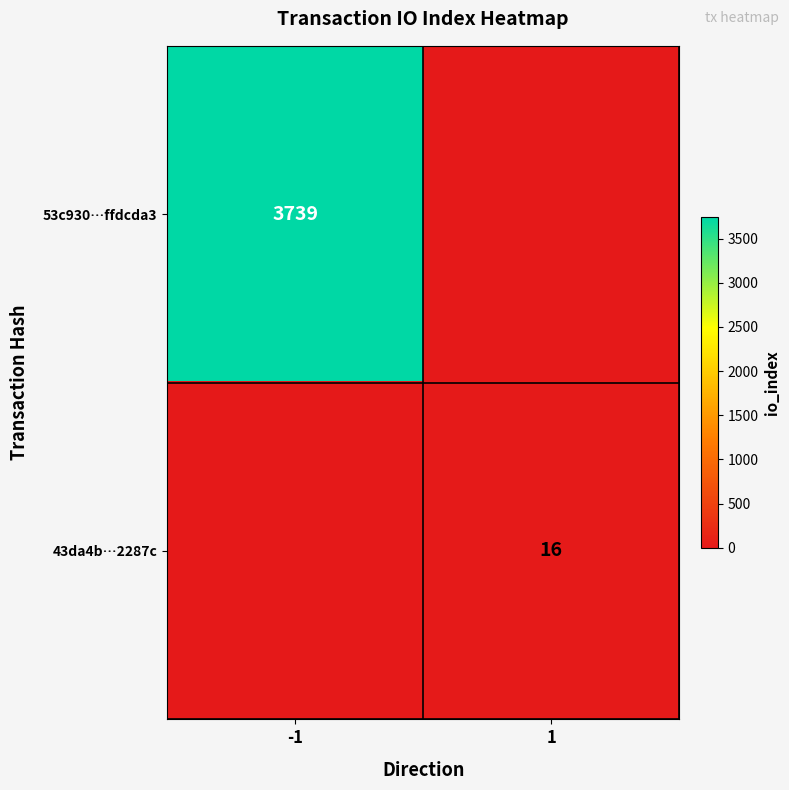

The 43da4b…2287c series shows 8 at 1. True or false?

False